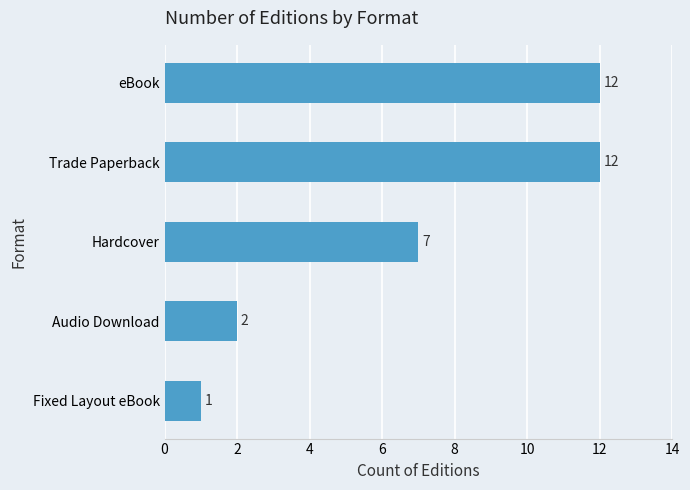

What is the difference between the maximum and second lowest values?

10